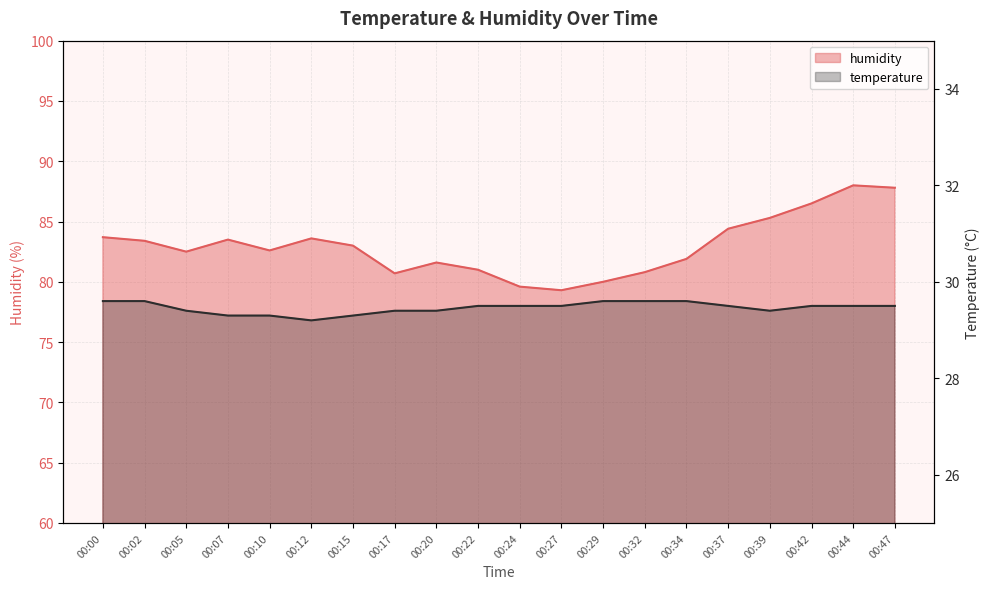

Reading right to left, what are all the values shown in this chart?

humidity: 87.8	88.0	86.5	85.3	84.4	81.9	80.8	80.0	79.3	79.6	81.0	81.6	80.7	83.0	83.6	82.6	83.5	82.5	83.4	83.7
temperature: 29.5	29.5	29.5	29.4	29.5	29.6	29.6	29.6	29.5	29.5	29.5	29.4	29.4	29.3	29.2	29.3	29.3	29.4	29.6	29.6